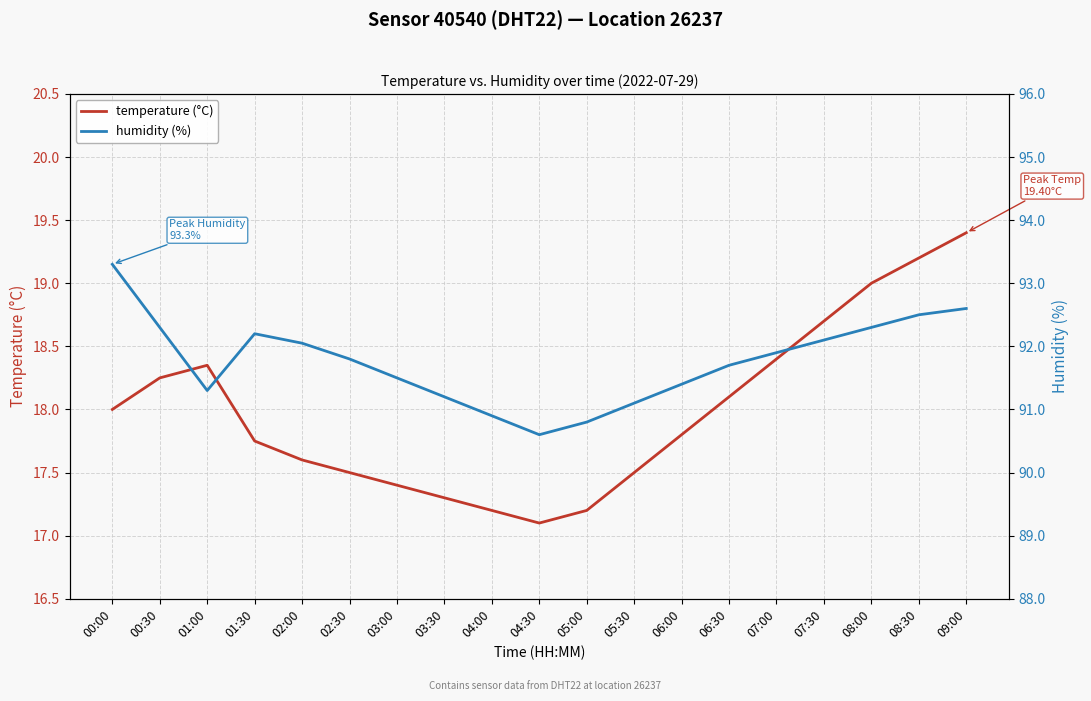

How many distinct data groups are displayed?

2